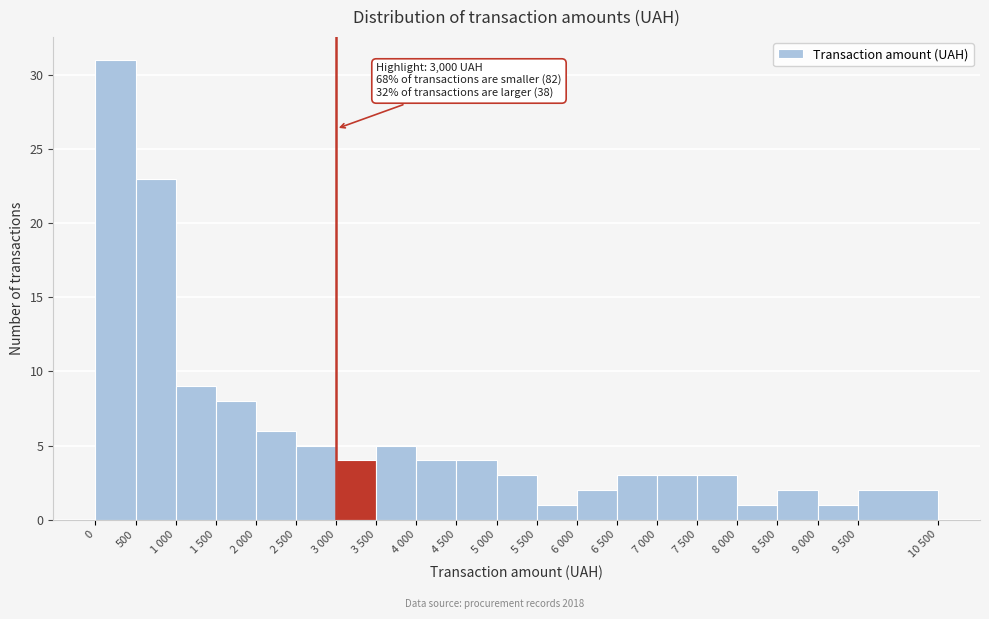

Reading left to right, what are all the values shown in this chart?

0=31	500=23	1 000=9	1 500=8	2 000=6	2 500=5	3 000=4	3 500=5	4 000=4	4 500=4	5 000=3	5 500=1	6 000=2	6 500=3	7 000=3	7 500=3	8 000=1	8 500=2	9 000=1	9 500=2